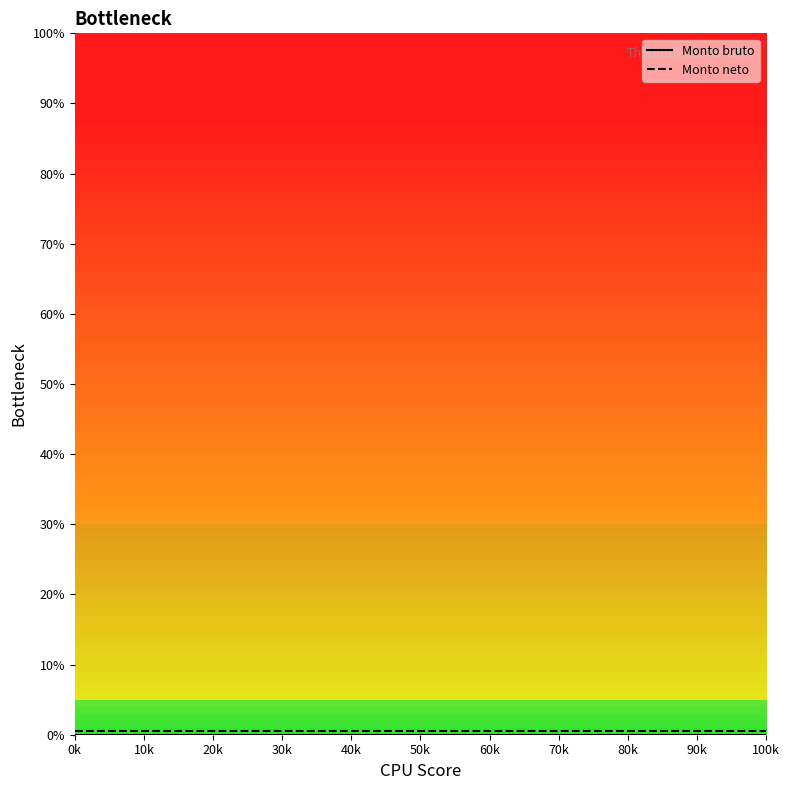

Reading left to right, extract all data points from this chart.

Monto bruto: 0.0	0.0	0.0	0.0	0.0	0.0	0.0	0.0	0.0	0.0	0.0	0.0	0.0	0.0	0.0
Monto neto: 0.5	0.5	0.5	0.5	0.5	0.5	0.5	0.5	0.5	0.5	0.5	0.5	0.5	0.5	0.5